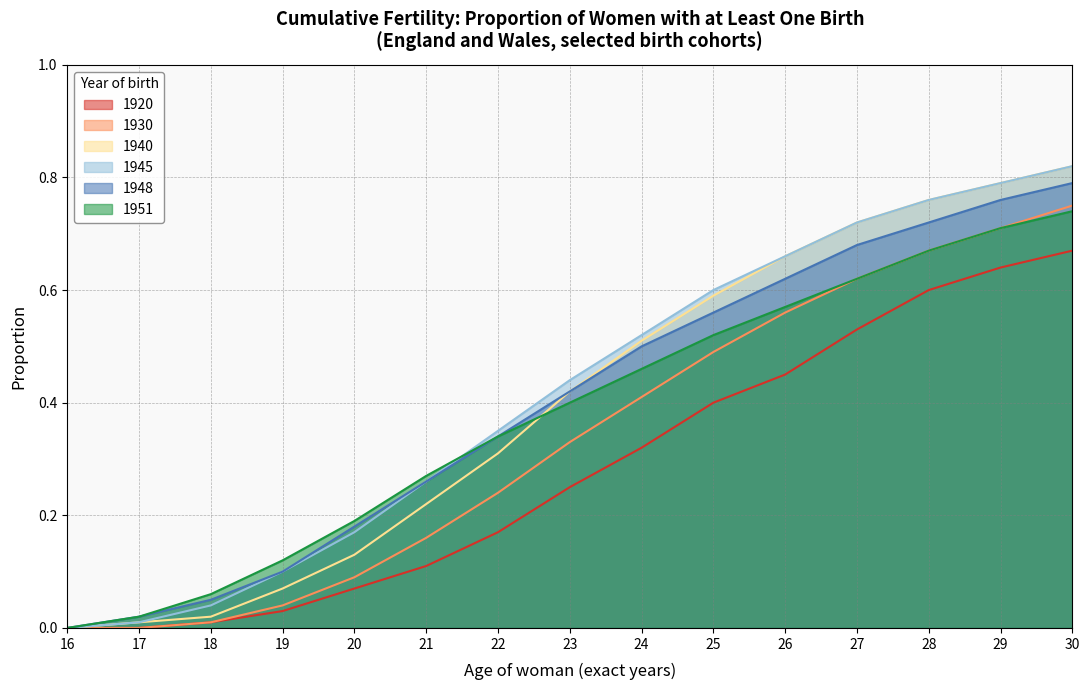

True or false: 1920 and 1940 intersect in this chart.

False